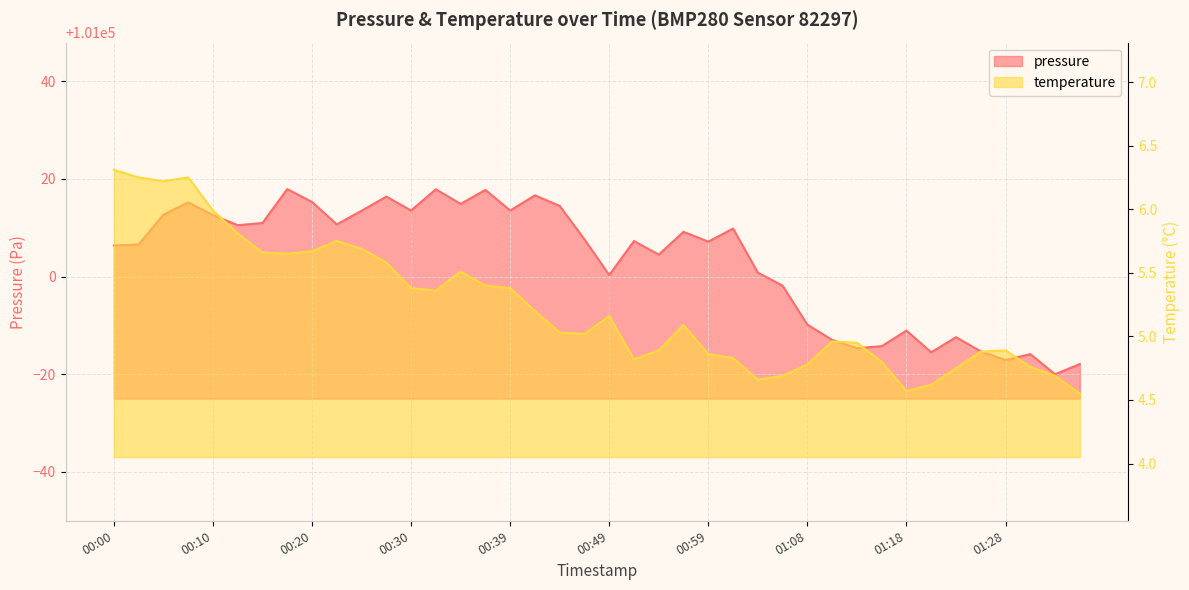

True or false: pressure and temperature intersect in this chart.

False